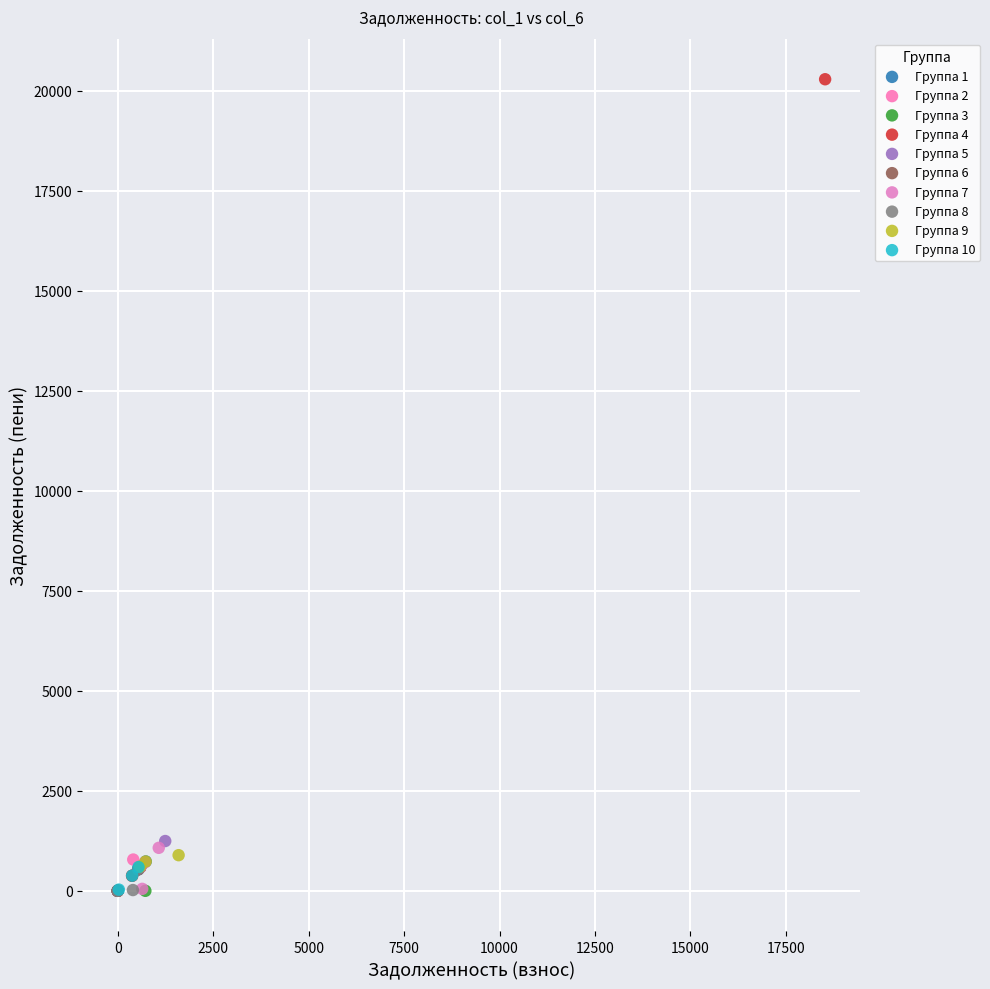

Which series has the largest Y range (max minus min)?

Группа 4